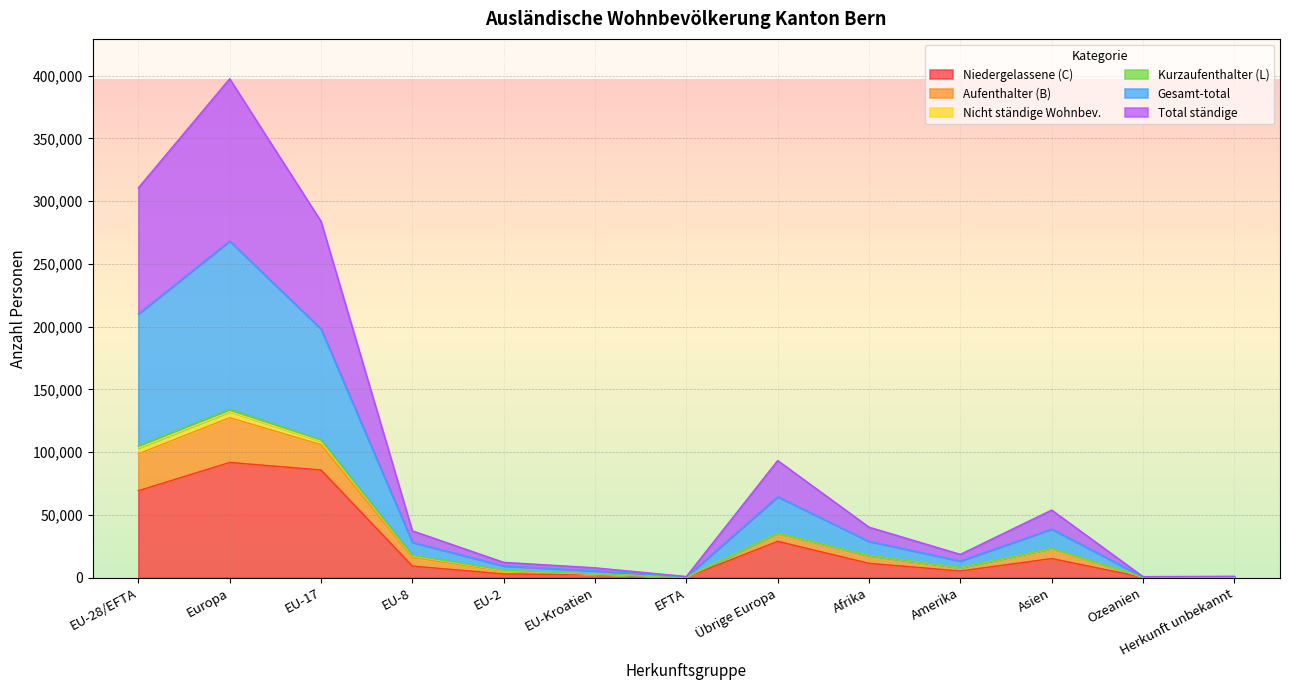

True or false: Total ständige and Niedergelassene (C) intersect in this chart.

False